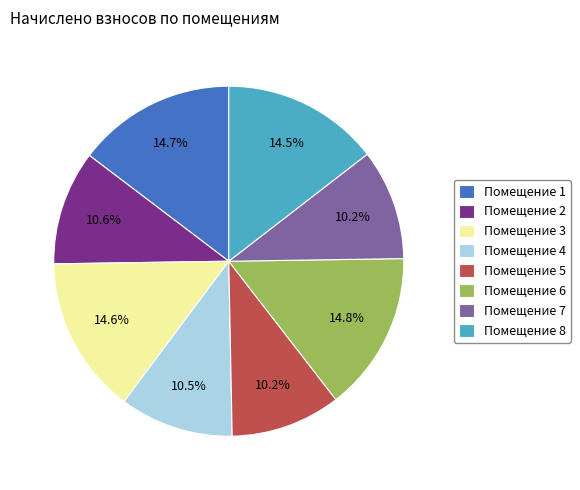

What is the total percentage of Помещение 3 and Помещение 4?

25.1%